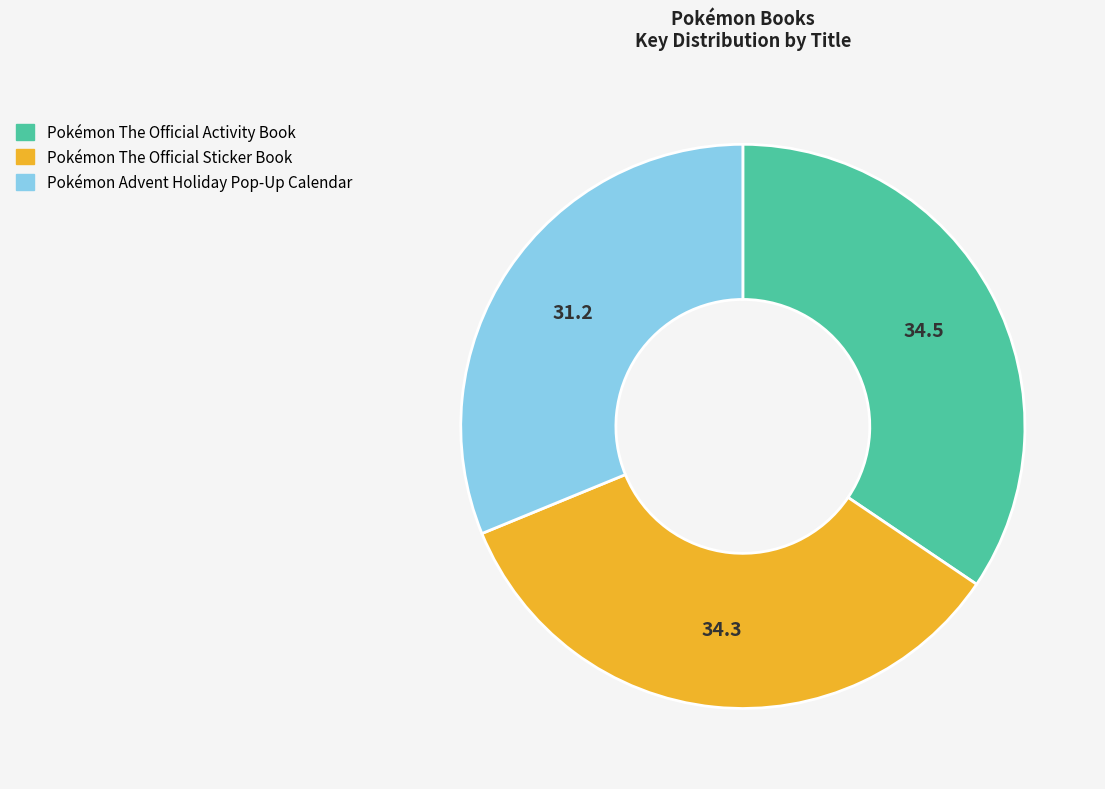

True or false: Pokémon Advent Holiday Pop-Up Calendar accounts for 31% of the total.

True